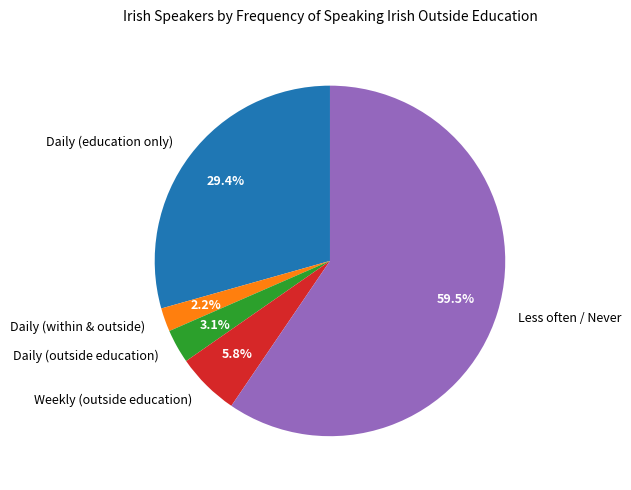

Which slice represents more than half of the pie?

Less often / Never